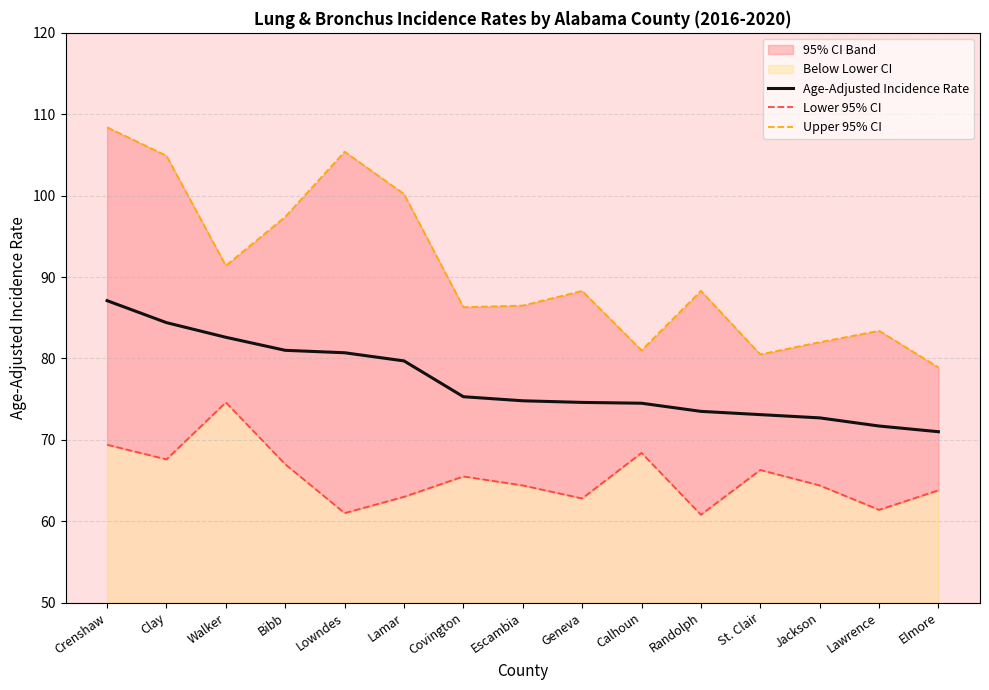

What is the minimum value shown in the chart?

60.8